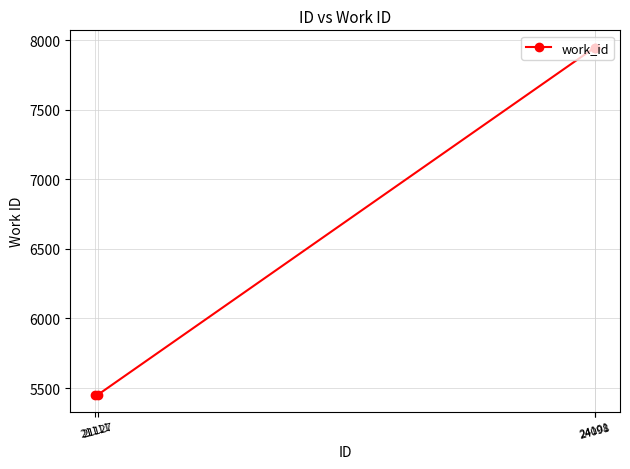

Reading left to right, extract all data points from this chart.

5452	5452	7946	7946